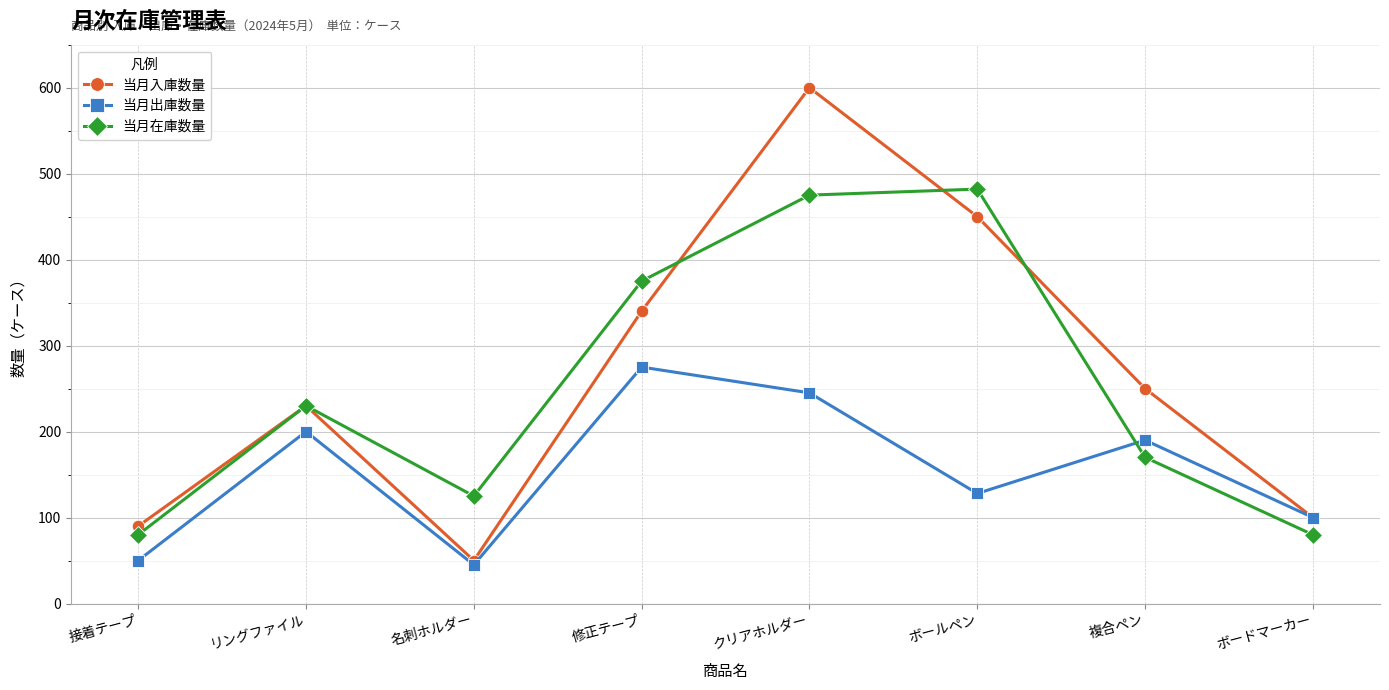

Does the chart have visible grid lines?

Yes